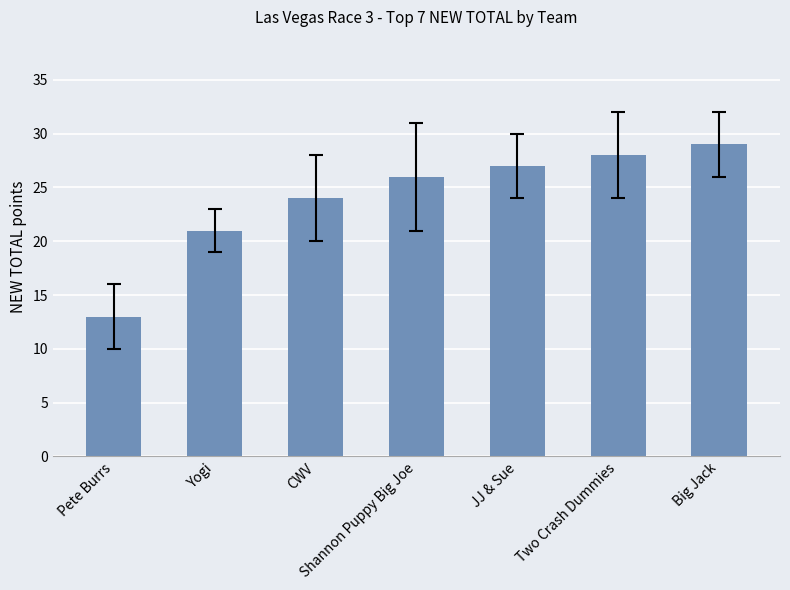

Between Big Jack and Yogi, which is larger?

Big Jack